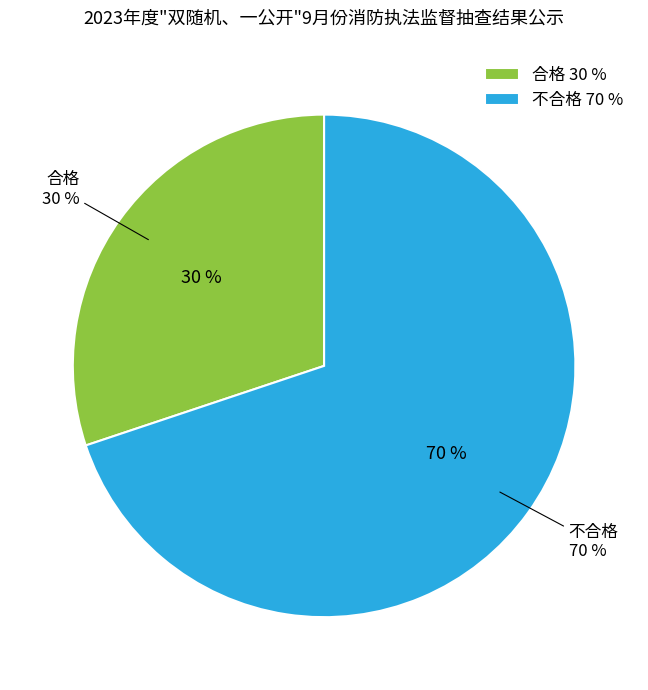

Does 不合格 represent more than half of the total?

Yes